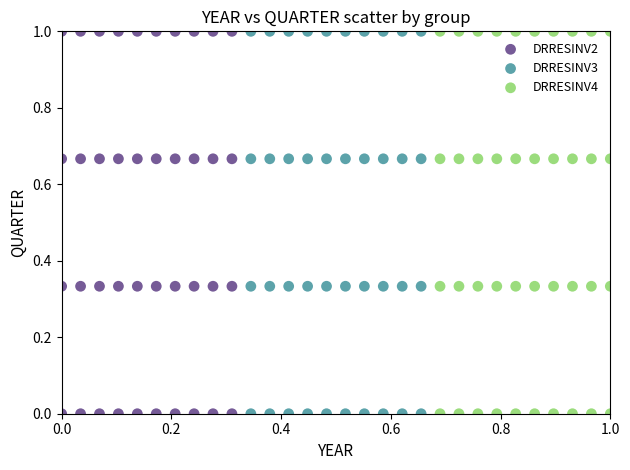

What are all the series names shown in the legend?

DRRESINV2, DRRESINV3, DRRESINV4